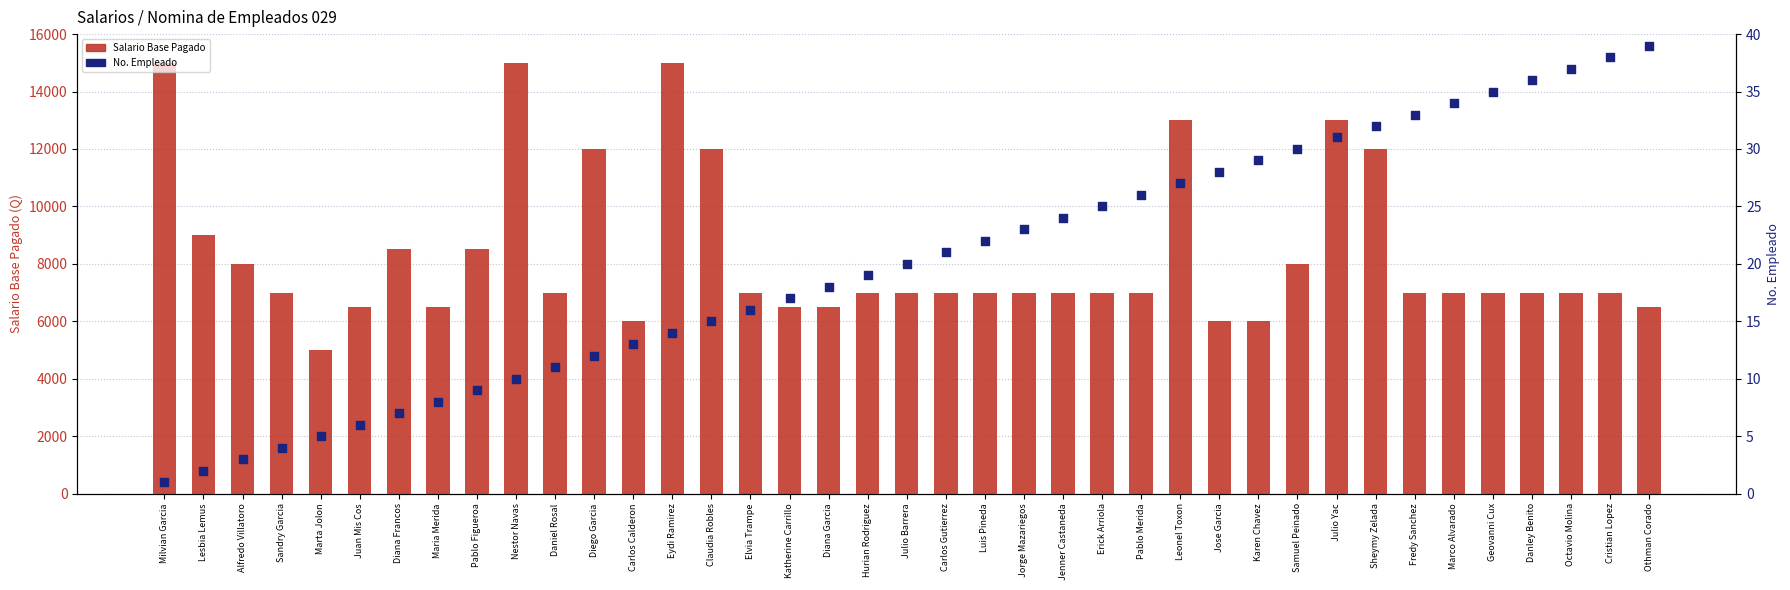

Which series has the largest total across all categories?

SALARIO BASE PAGADO